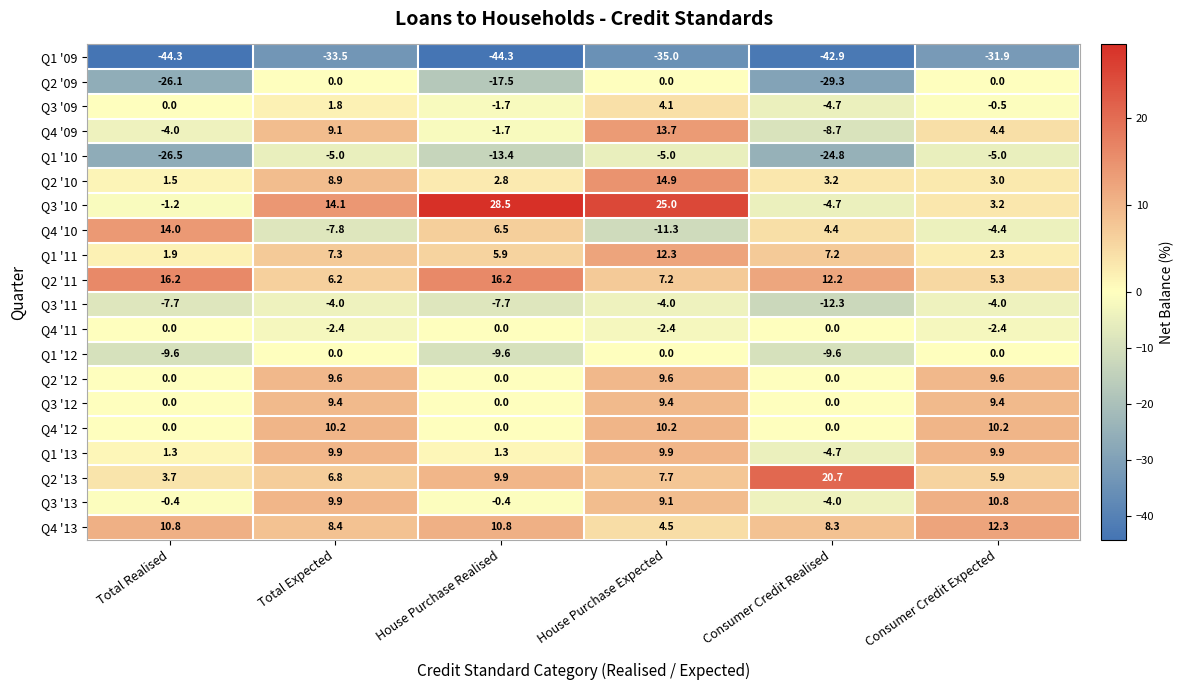

Count the number of categories in the chart.

6